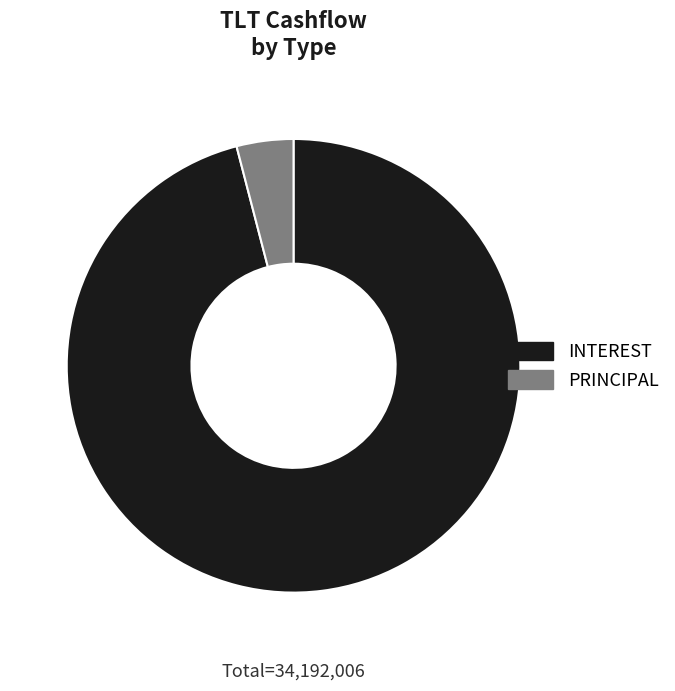

Do INTEREST and PRINCIPAL together represent more than half of the pie?

Yes